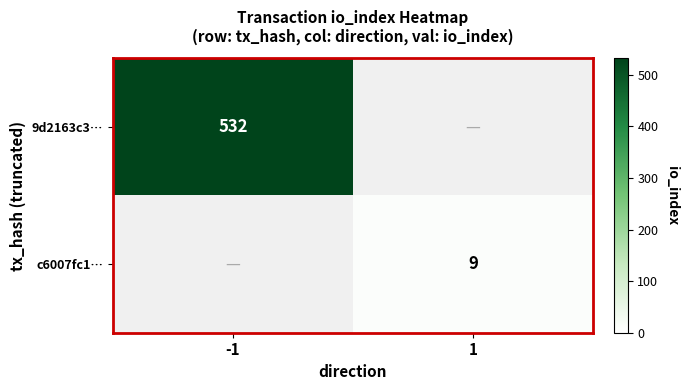

At how many categories does at least one series exceed 372?

1